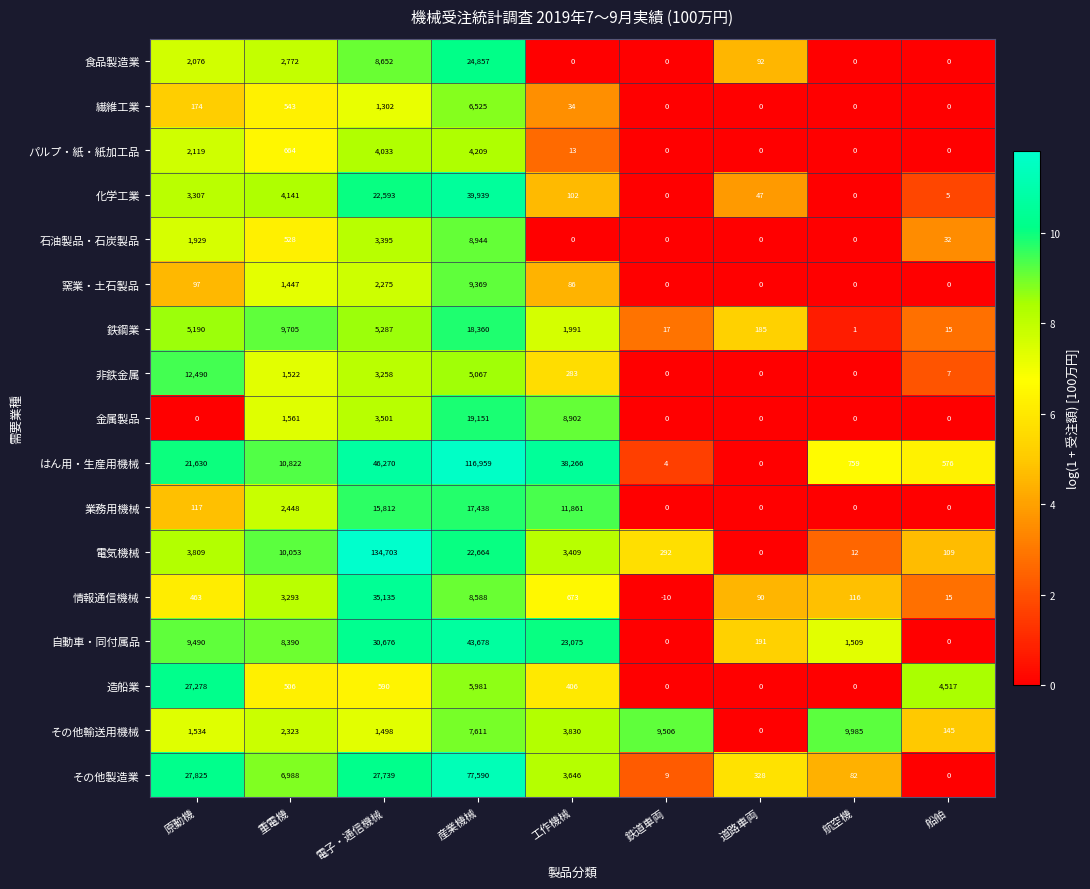

The 非鉄金属 series shows 0 at 鉄道車両. True or false?

True